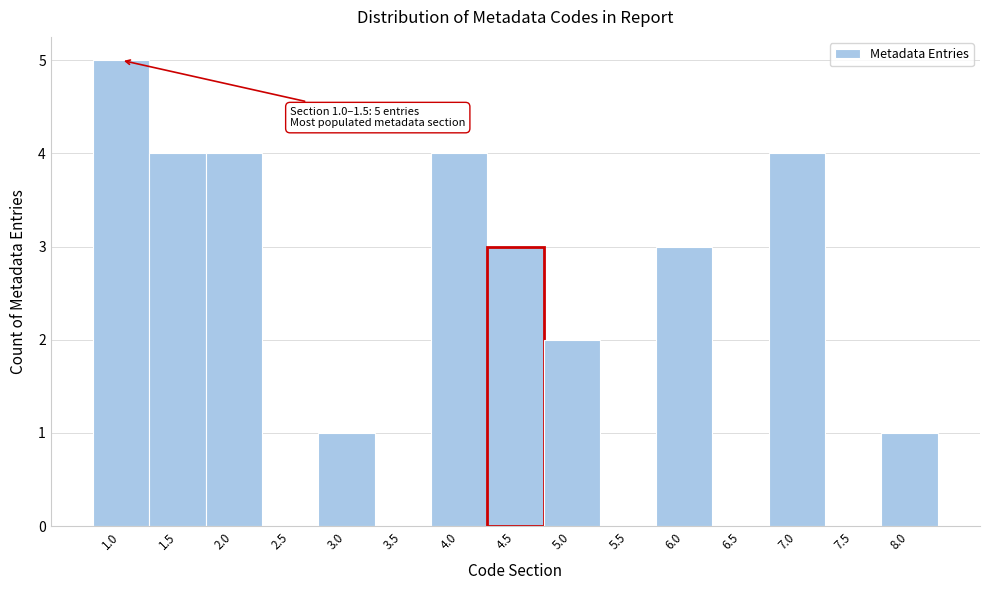

Reading left to right, extract all data points from this chart.

1.0=5	1.5=4	2.0=4	2.5=0	3.0=1	3.5=0	4.0=4	4.5=3	5.0=2	5.5=0	6.0=3	6.5=0	7.0=4	7.5=0	8.0=1